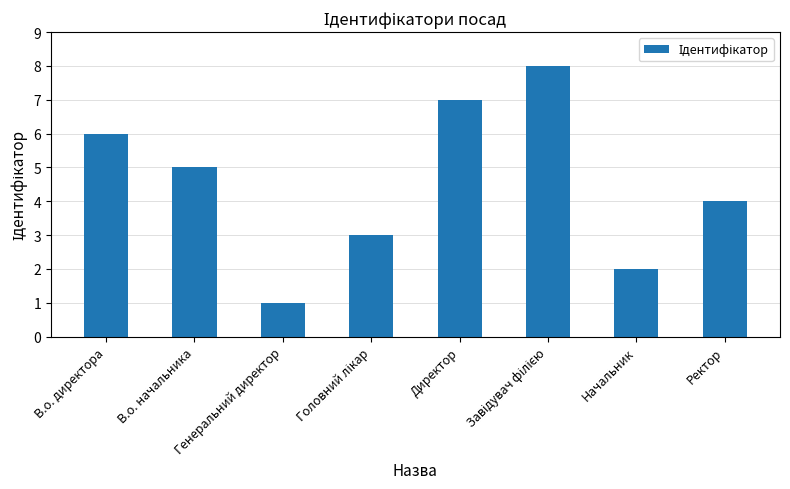

Where is the data nearest to the value 4?

Ректор